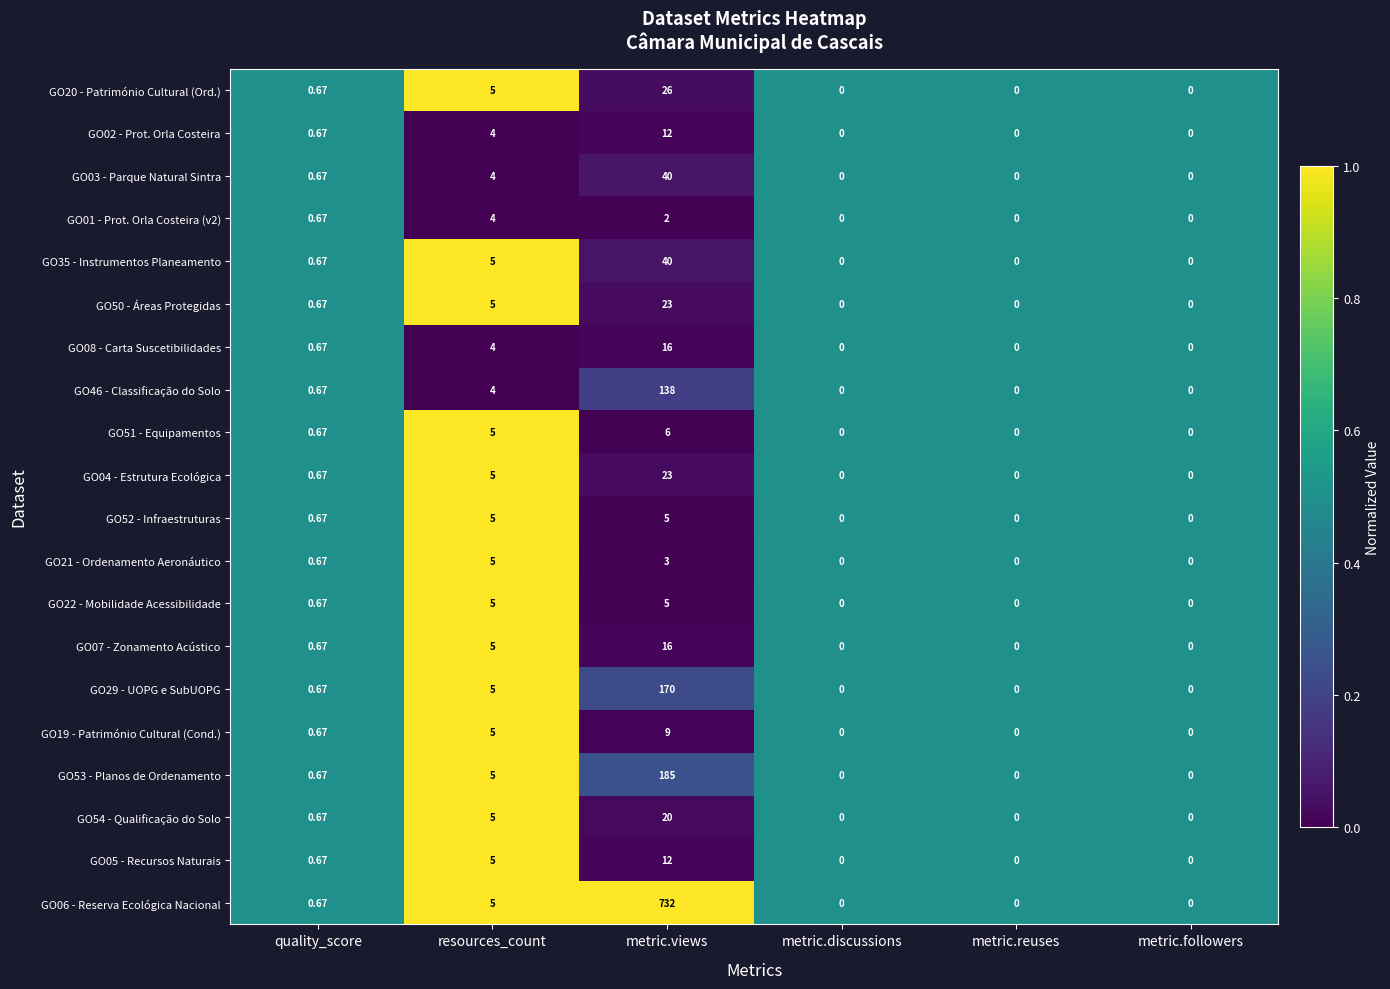

Count the number of categories in the chart.

6